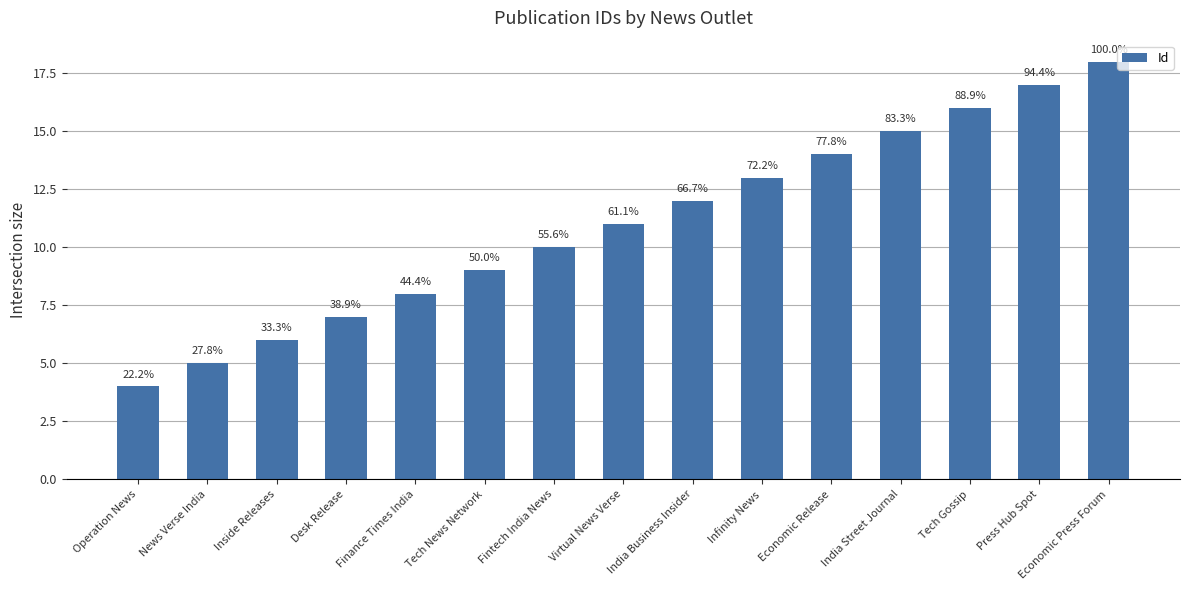

Does the chart contain any negative values?

No